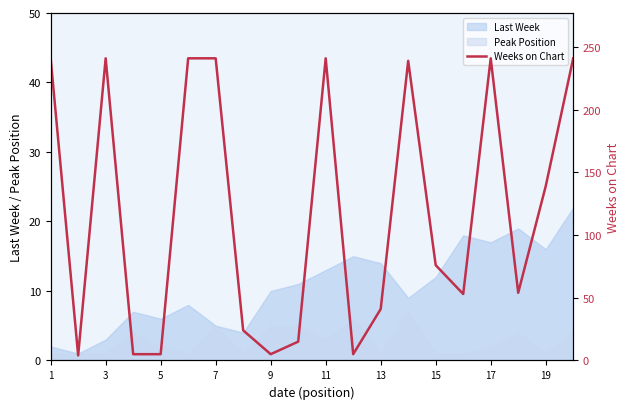

How many data points are less than 76?

10